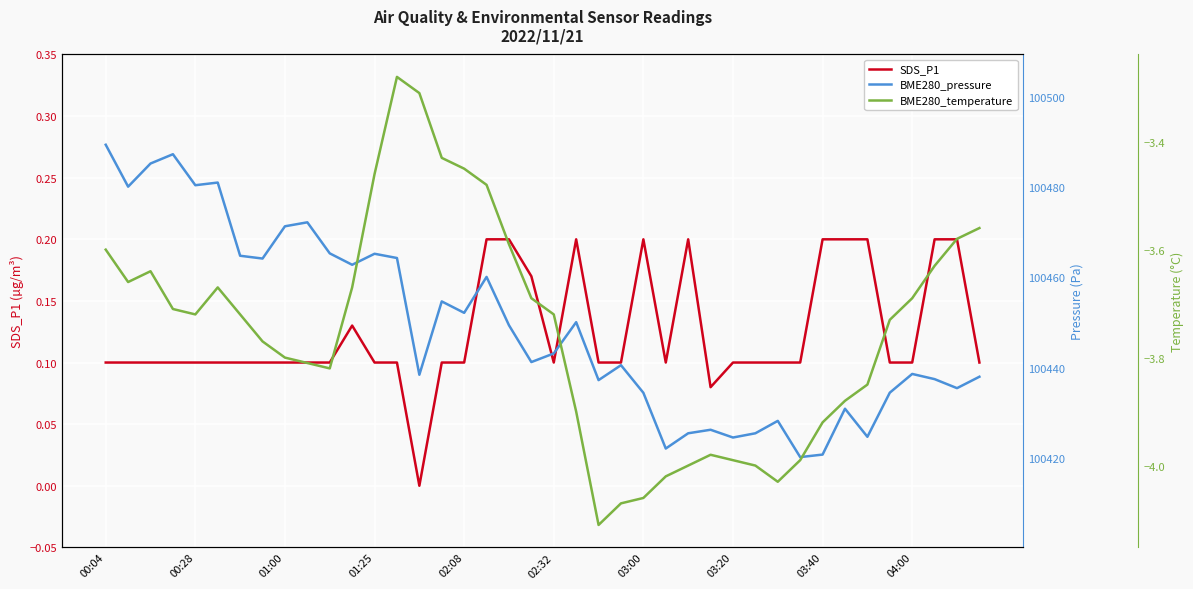

Count the number of data series in this chart.

3